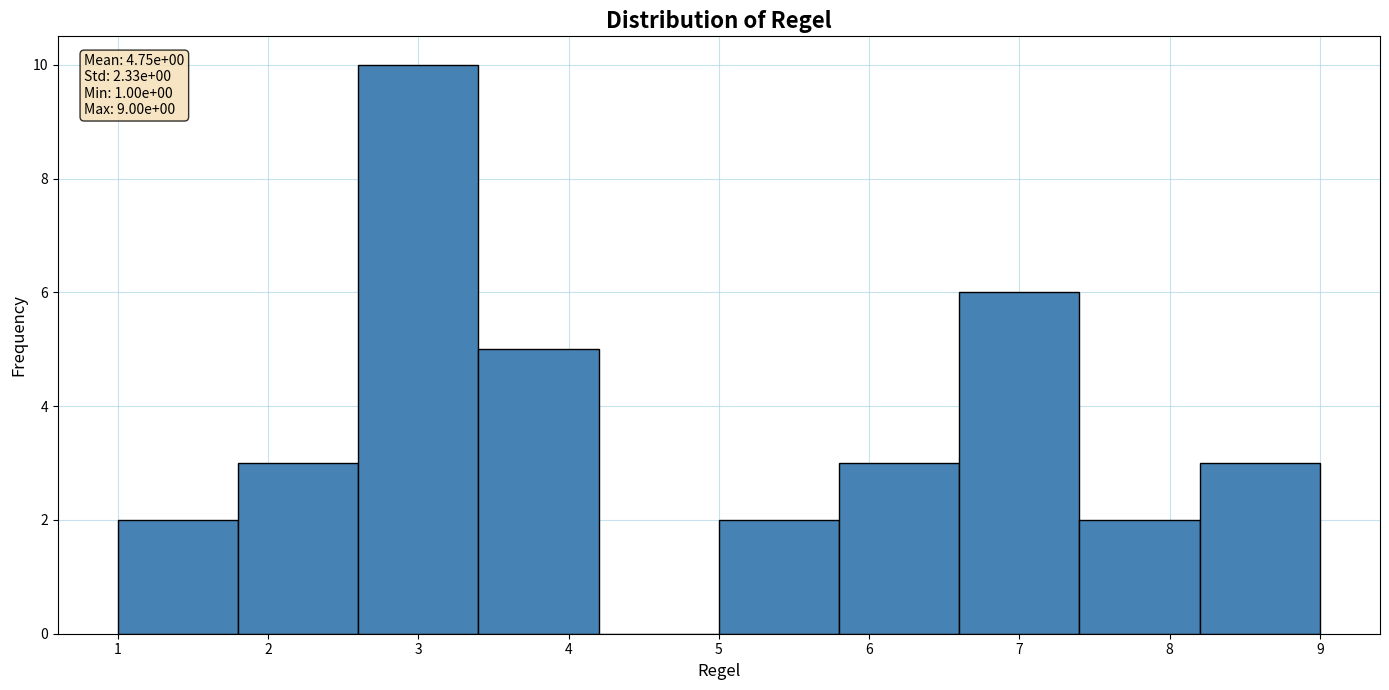

Which range on the x-axis has the tallest bar?

2.6 to 3.4